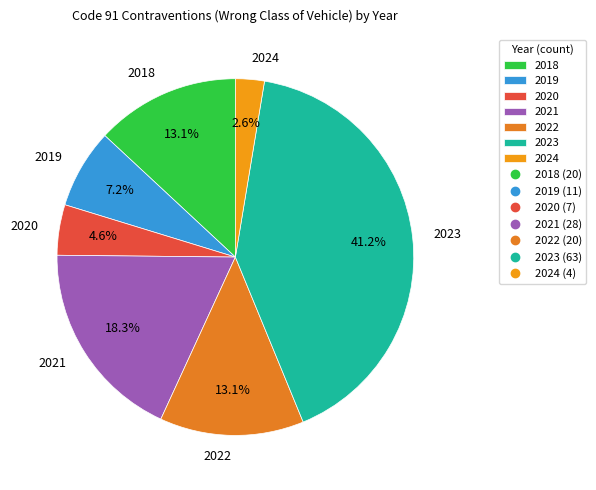

To the nearest percent, what is the combined percentage of 2021 and 2022?

31%